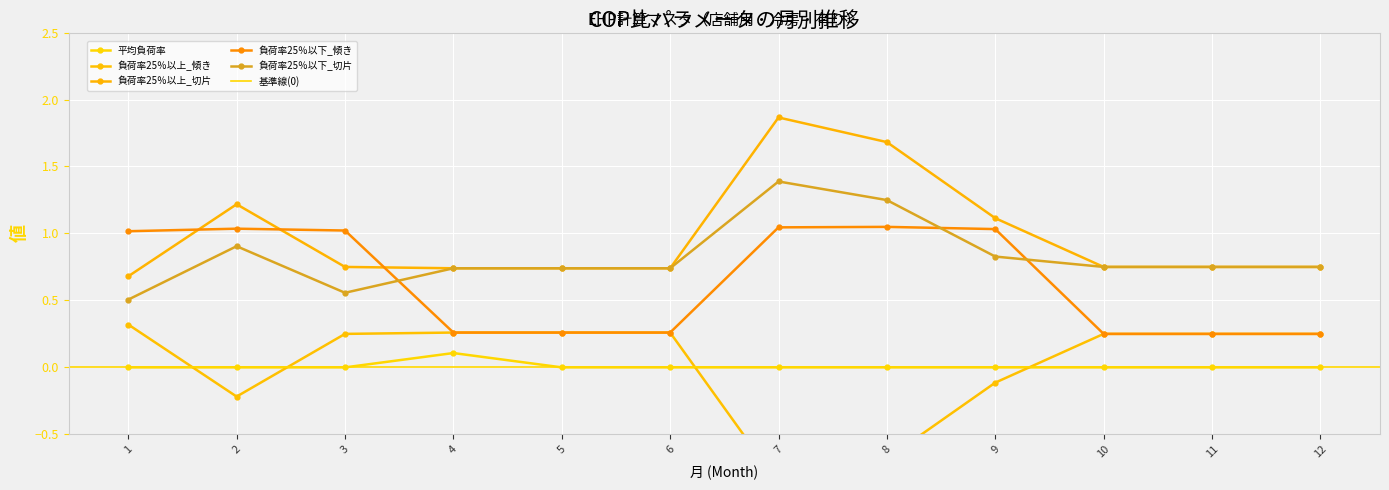

How many interior local peaks does the 負荷率25％以下_傾き series have?

2